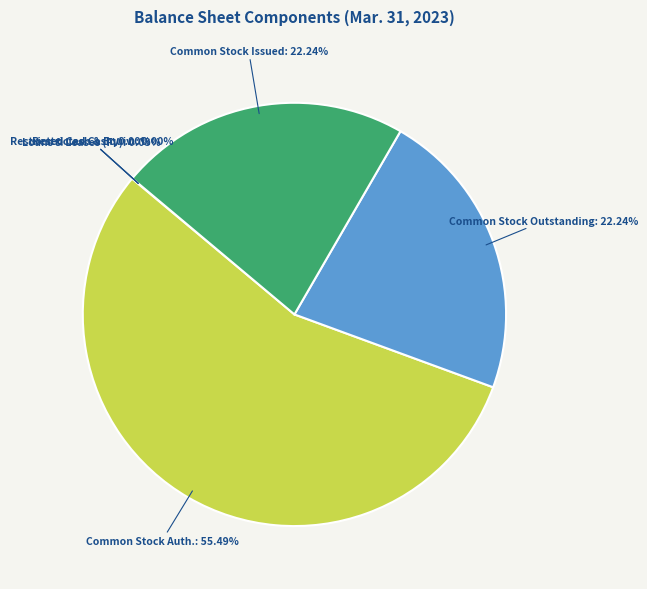

Is there a majority slice in this chart?

Yes